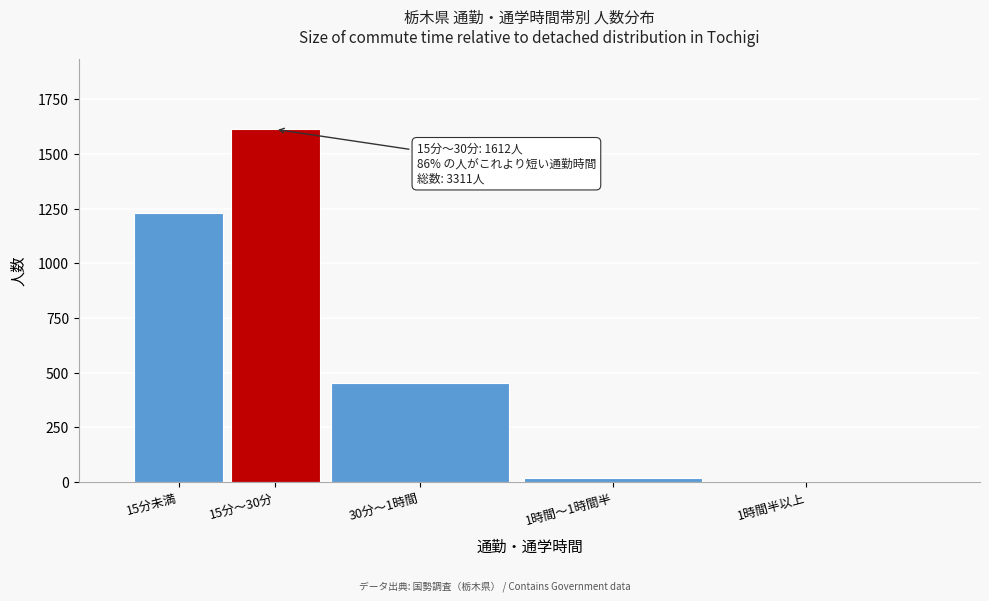

Reading left to right, what are all the values shown in this chart?

15分未満=1228	15分～30分=1612	30分～1時間=454	1時間～1時間半=17	1時間半以上=0